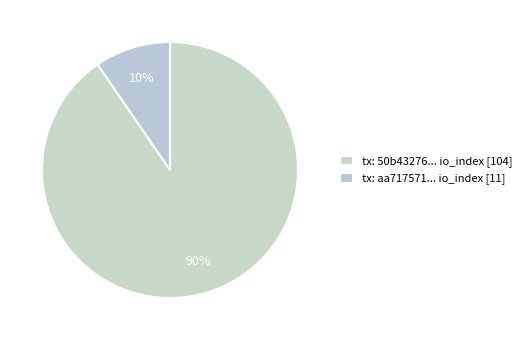

To the nearest percent, what is the difference between the largest and smallest slice percentages?

81%